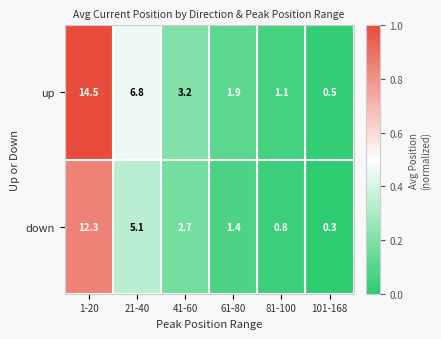

The up series shows 1.1 at 81-100. True or false?

True